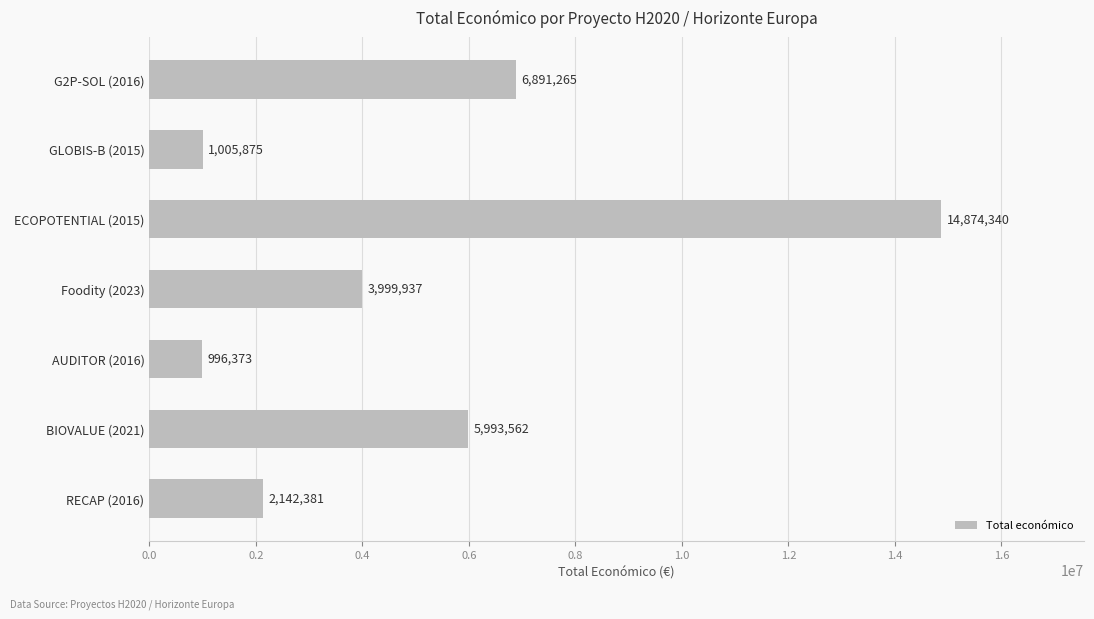

What is the average value?

5129105